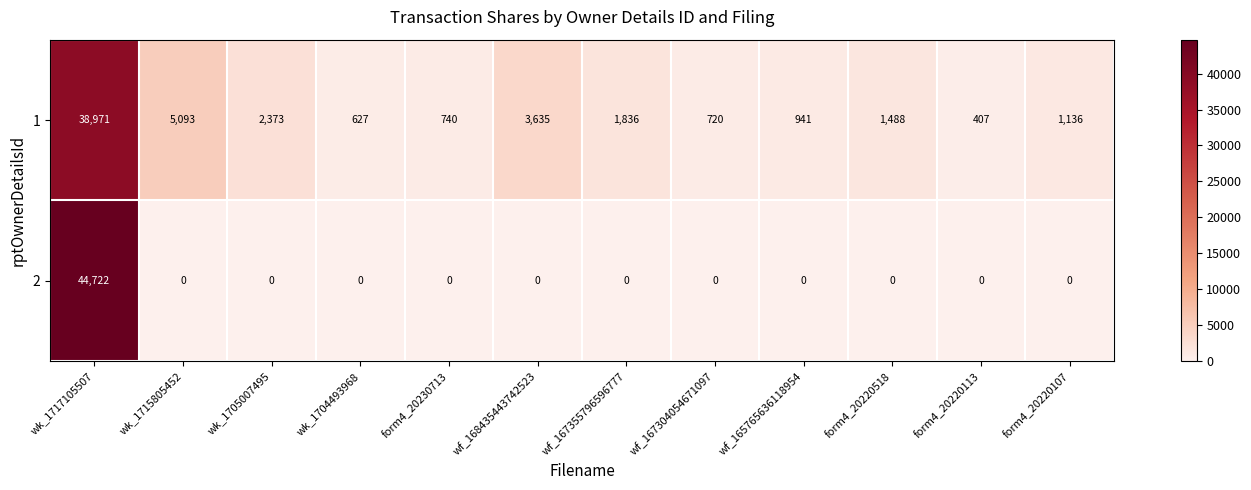

True or false: 1 has a value of 1614 at form4_20220107.

False